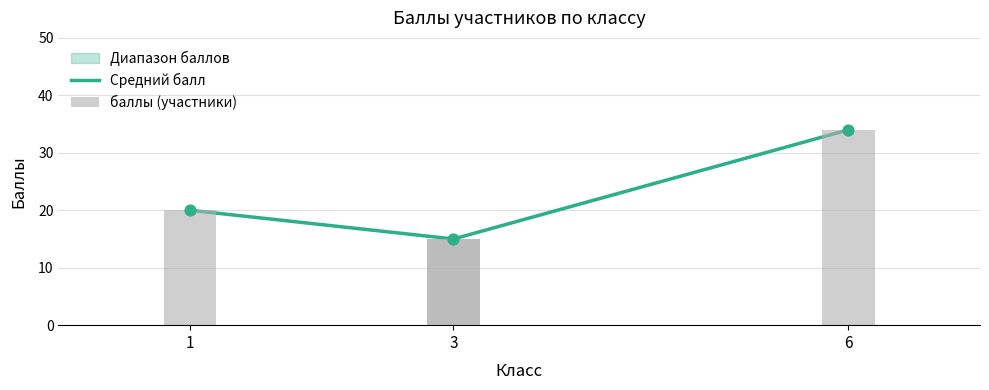

Between 3 and 3, which is larger?

3